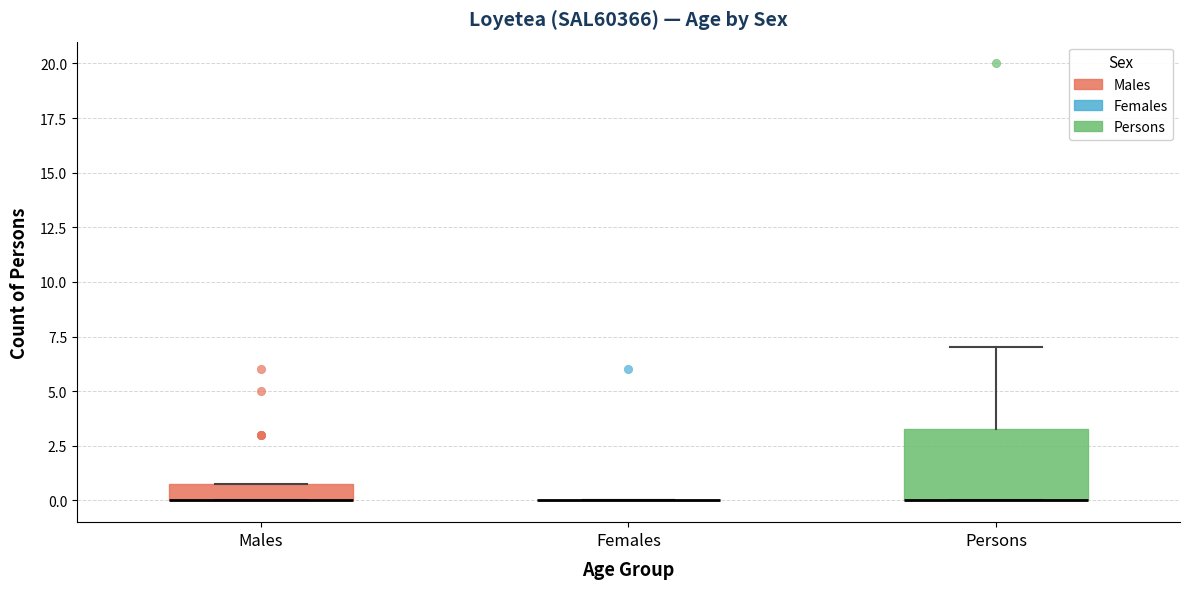

Where is the upper edge of the box for Males on the y-axis? The values are not printed on the chart, so give them approximately, as read against the axis.

1.0